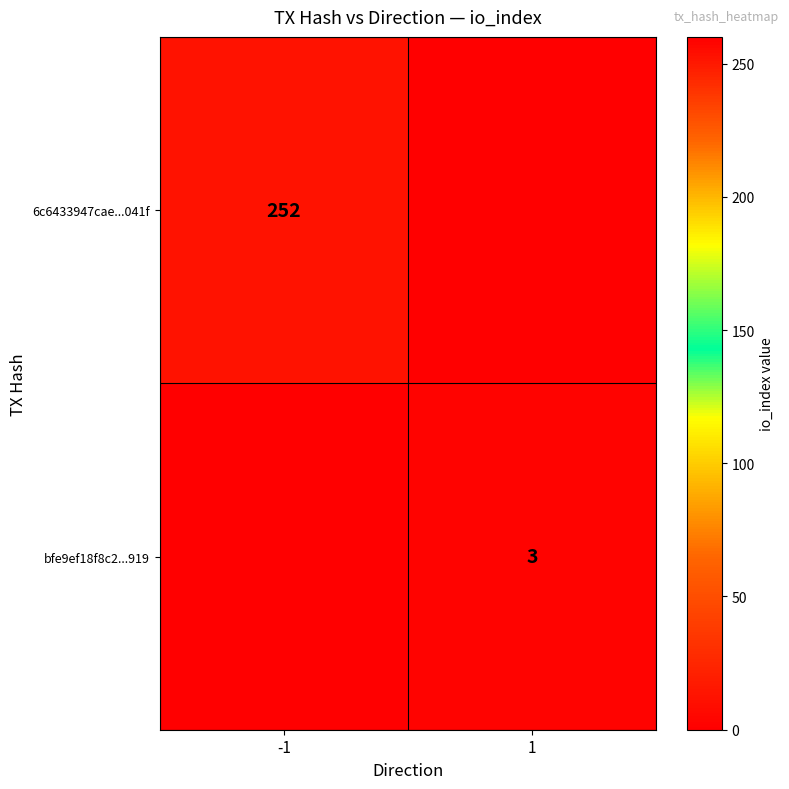

Is the value of 6c6433947cae...041f at -1 greater than the value of bfe9ef18f8c2...919 at 1?

Yes